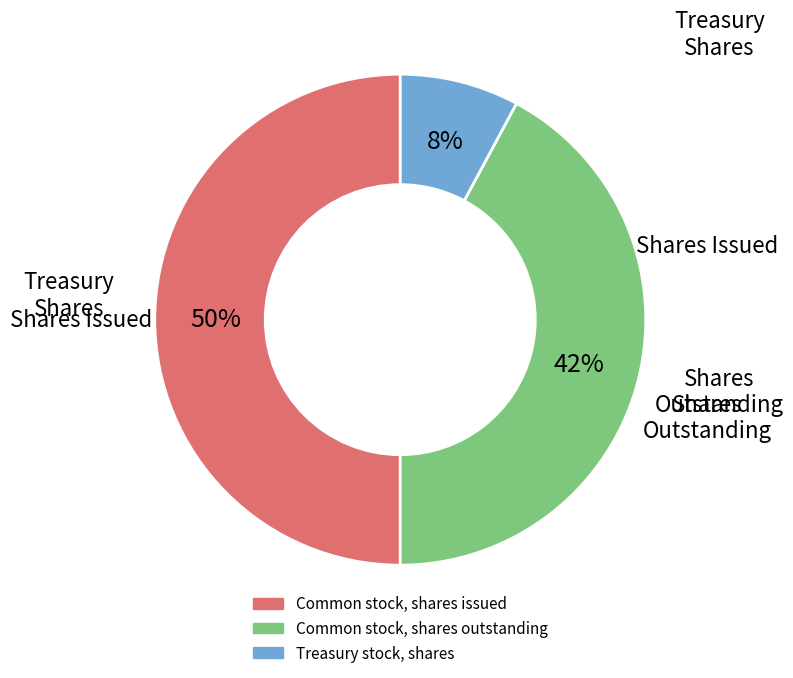

Does Common stock, shares outstanding account for over 50% of the chart?

No